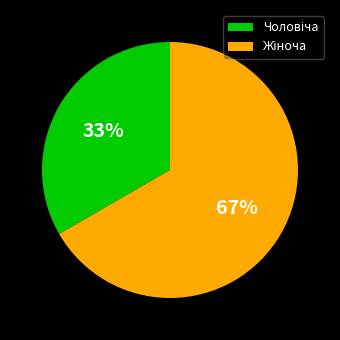

Does any single category account for the majority?

Yes